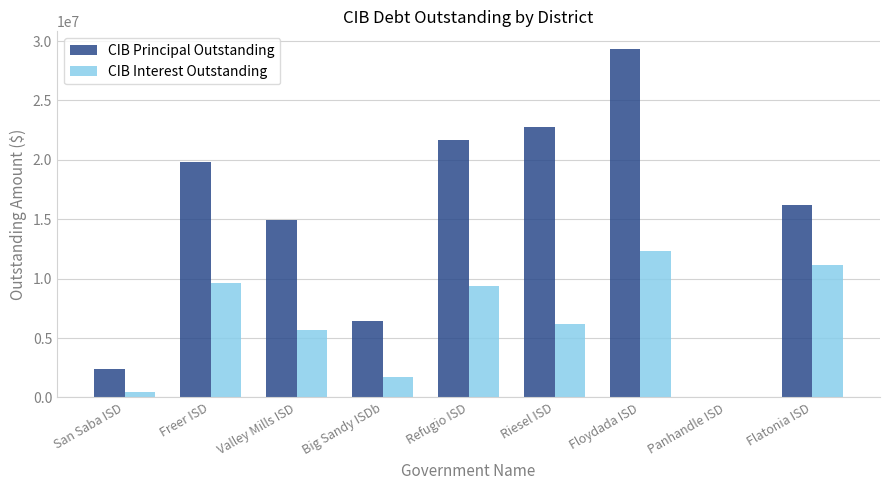

Is it true that CIB Principal Outstanding equals 16161000.0 at Flatonia ISD?

True